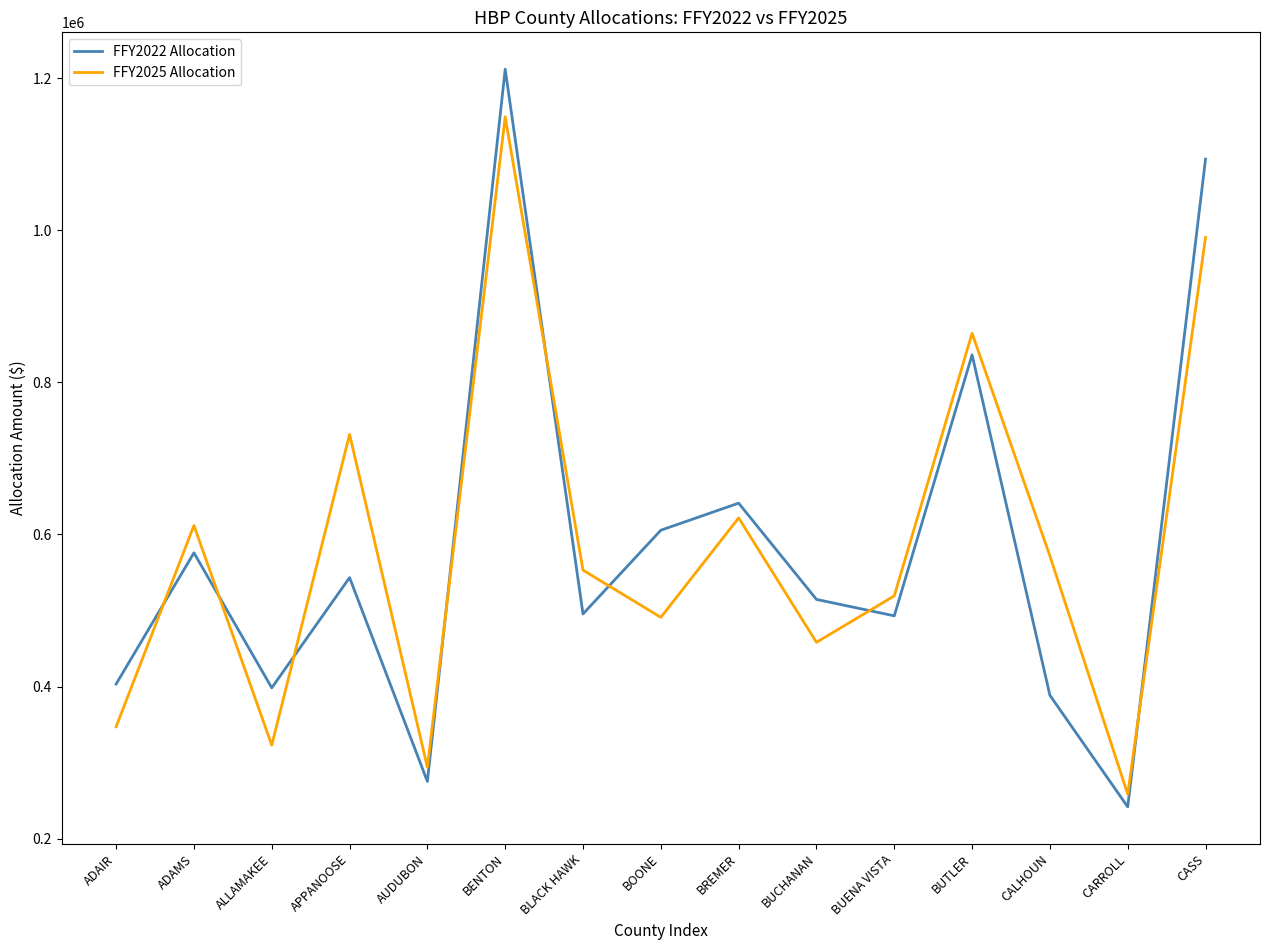

What is the spread (max minus min) of values at BREMER?

19403.3